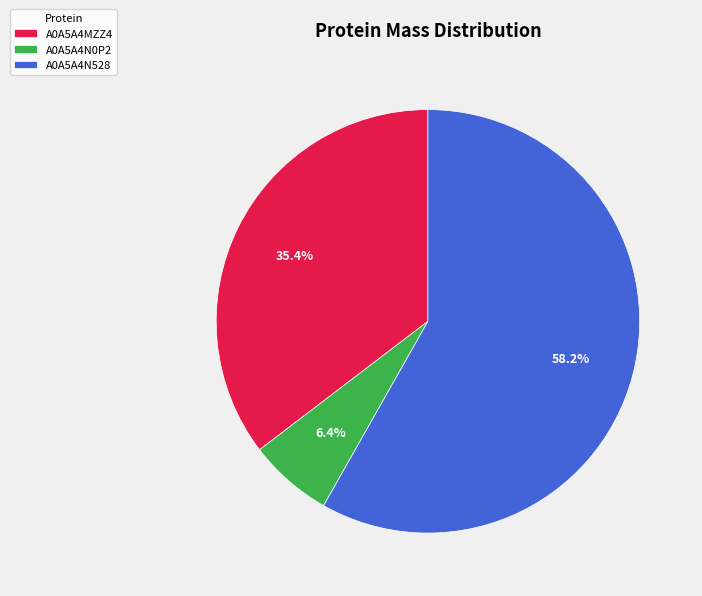

Does any single category account for the majority?

Yes